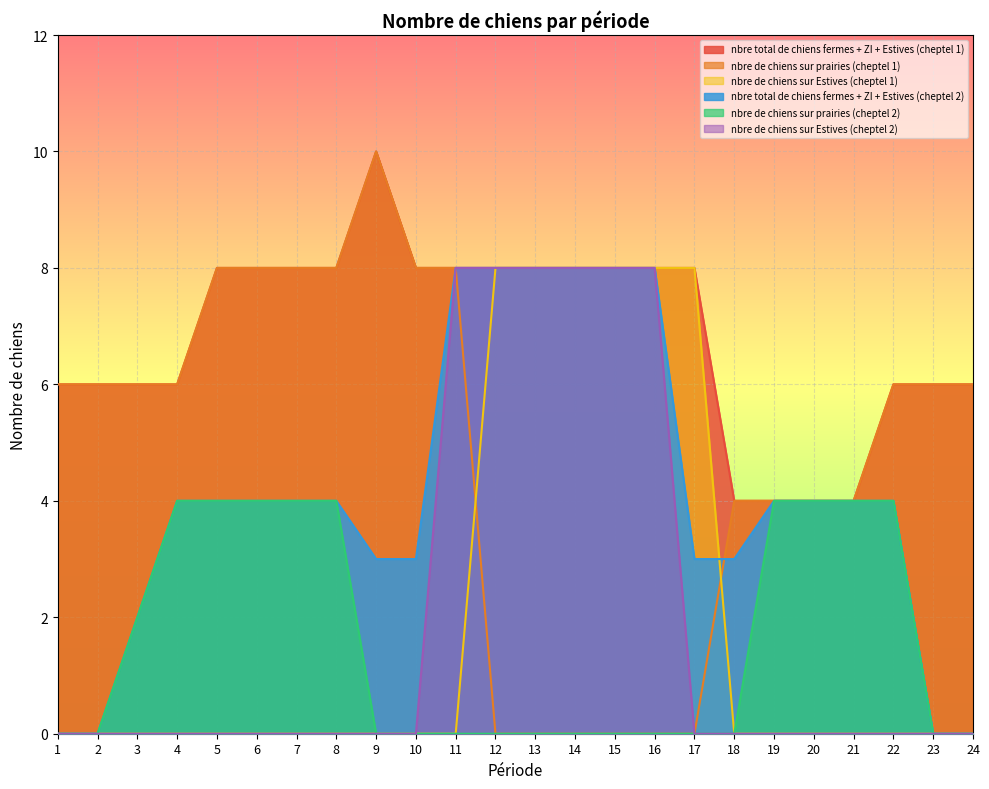

At which category is the sum across all series the highest?

11